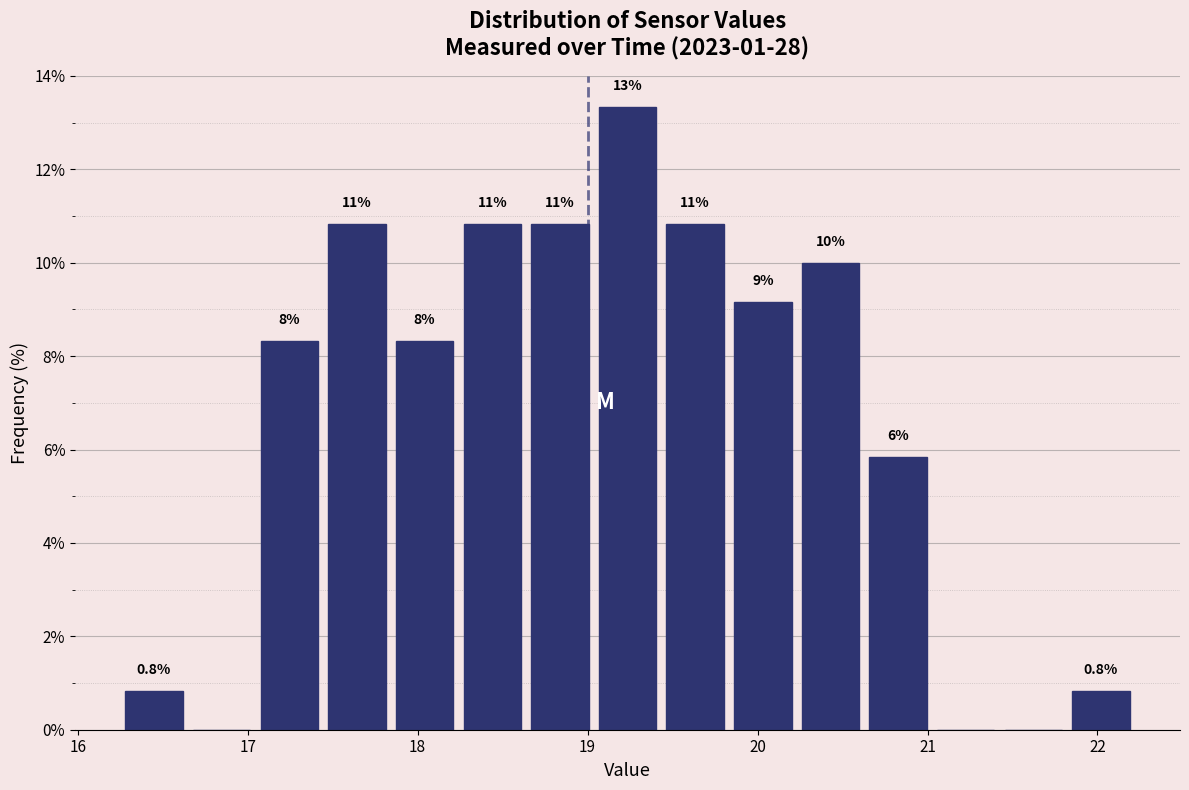

Read against the x-axis, roughly where is the centre of the tallest bar?

19.2